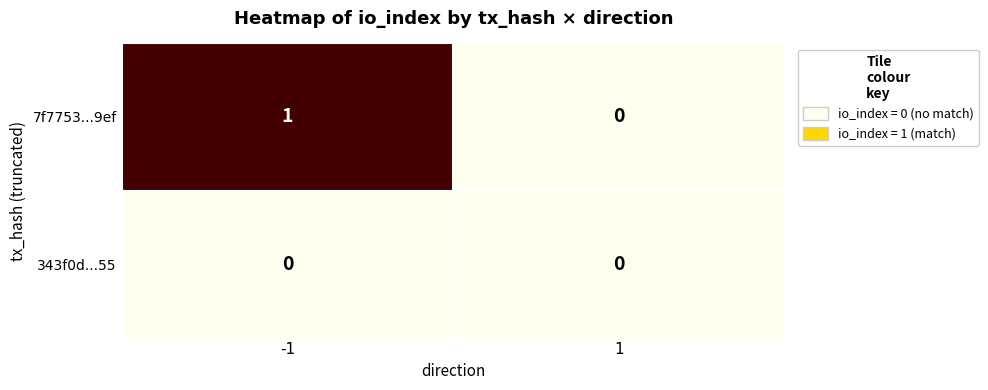

Is the value of 7f7753...9ef at -1 greater than the value of 343f0d...55 at 1?

Yes